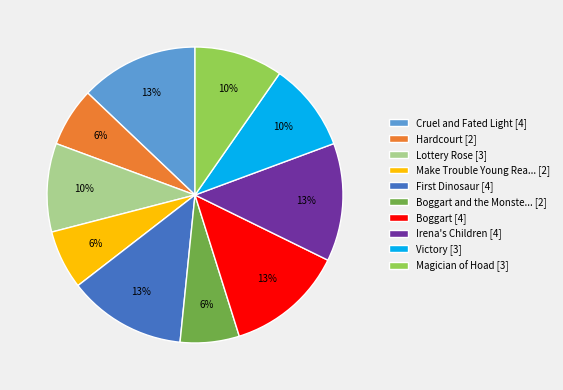

How many segments does this pie chart have?

10